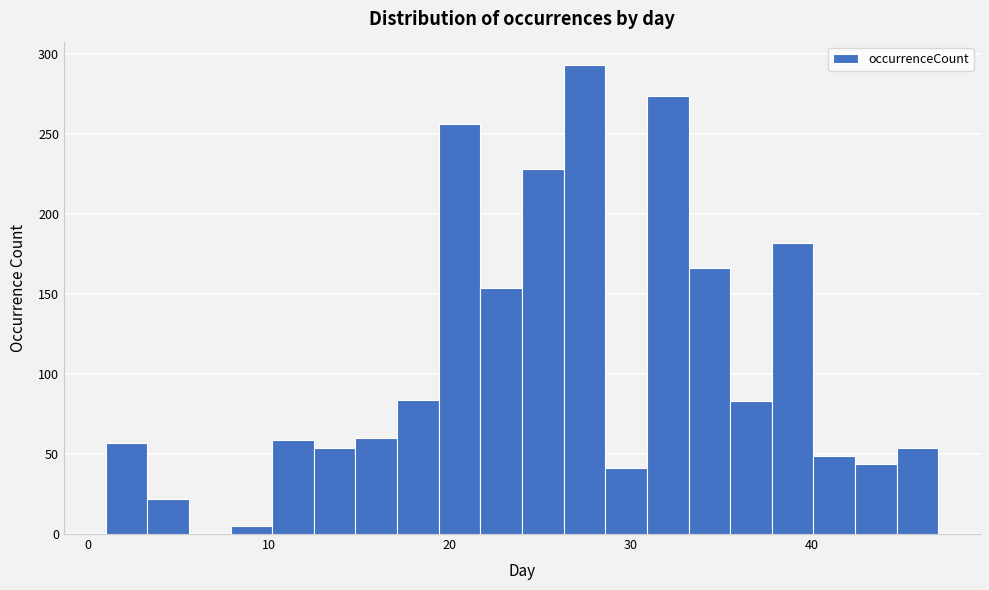

Read against the x-axis, roughly where is the centre of the tallest bar?

27